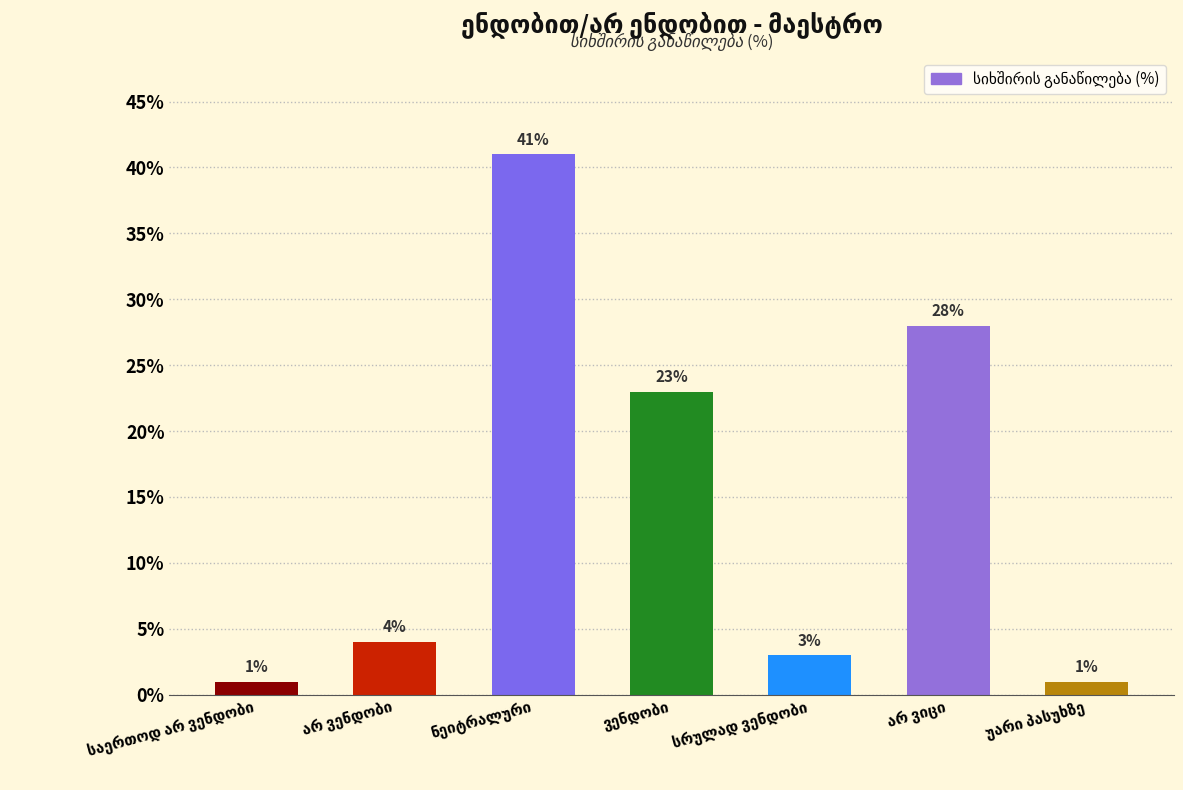

What is the sum of all values?

101